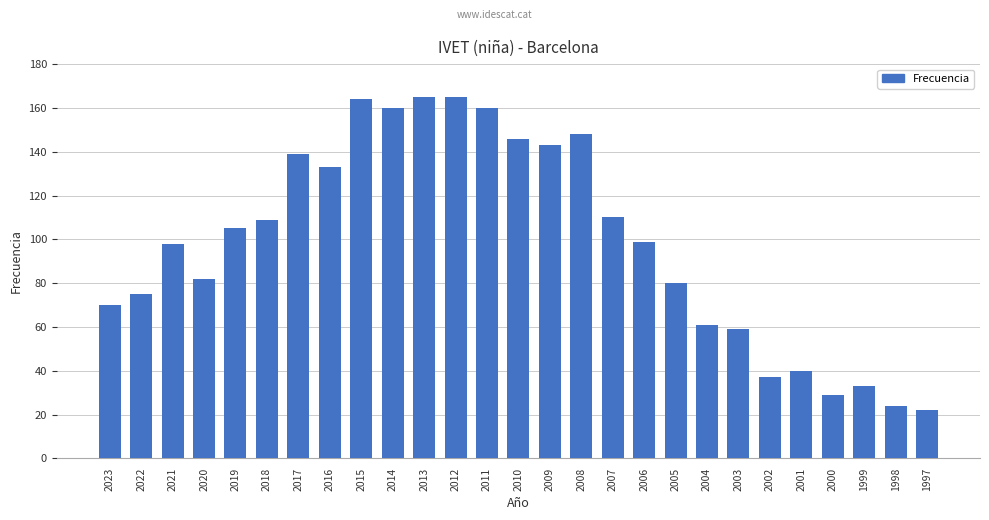

Is it true that the value at 2002 is 52?

False